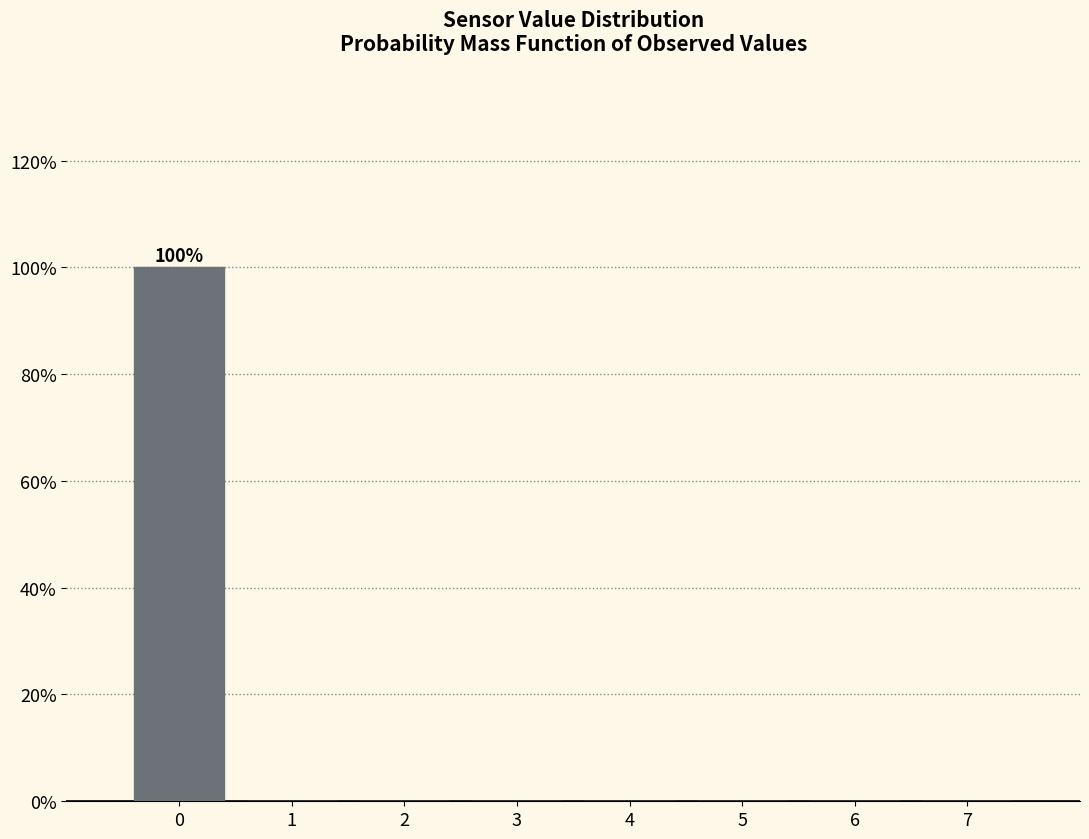

Reading left to right, transcribe all the data shown in this chart.

0=100	1=0	2=0	3=0	4=0	5=0	6=0	7=0